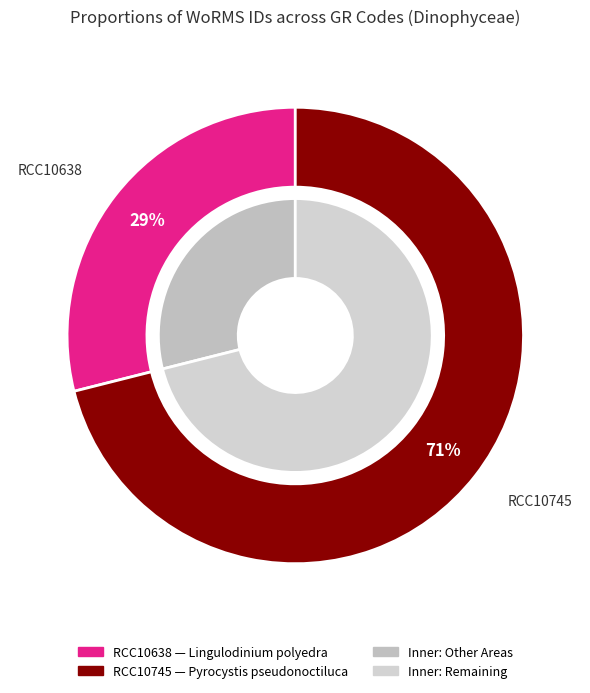

Rank the categories by value from highest to lowest.

RCC10745, RCC10638